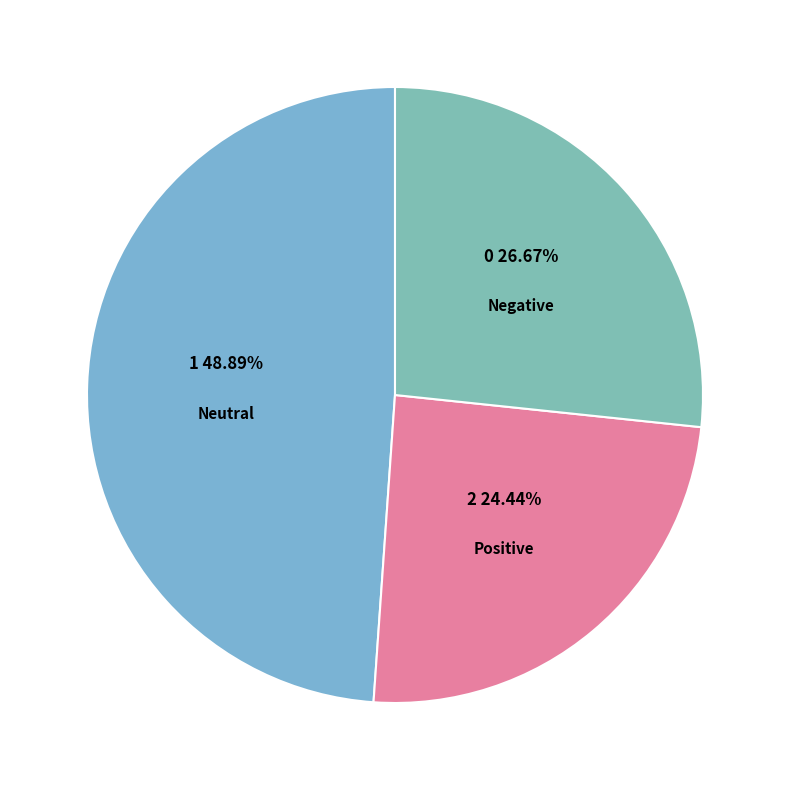

Which slice is the largest?

Neutral